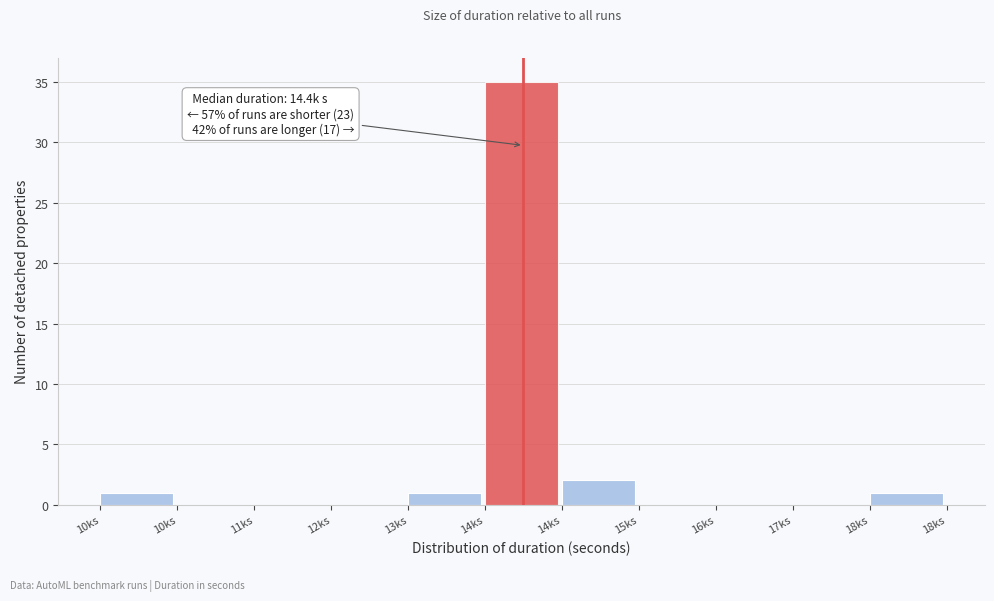

How many series are shown in this chart?

1